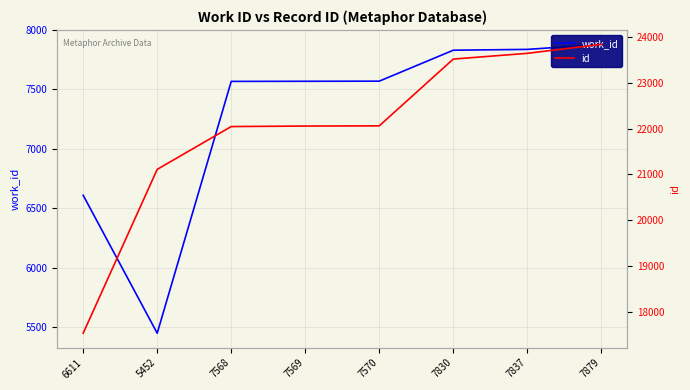

Reading left to right, what are all the values shown in this chart?

work_id: 6611	5452	7568	7569	7570	7830	7837	7879
id: 17541	21110	22043	22054	22058	23513	23638	23833